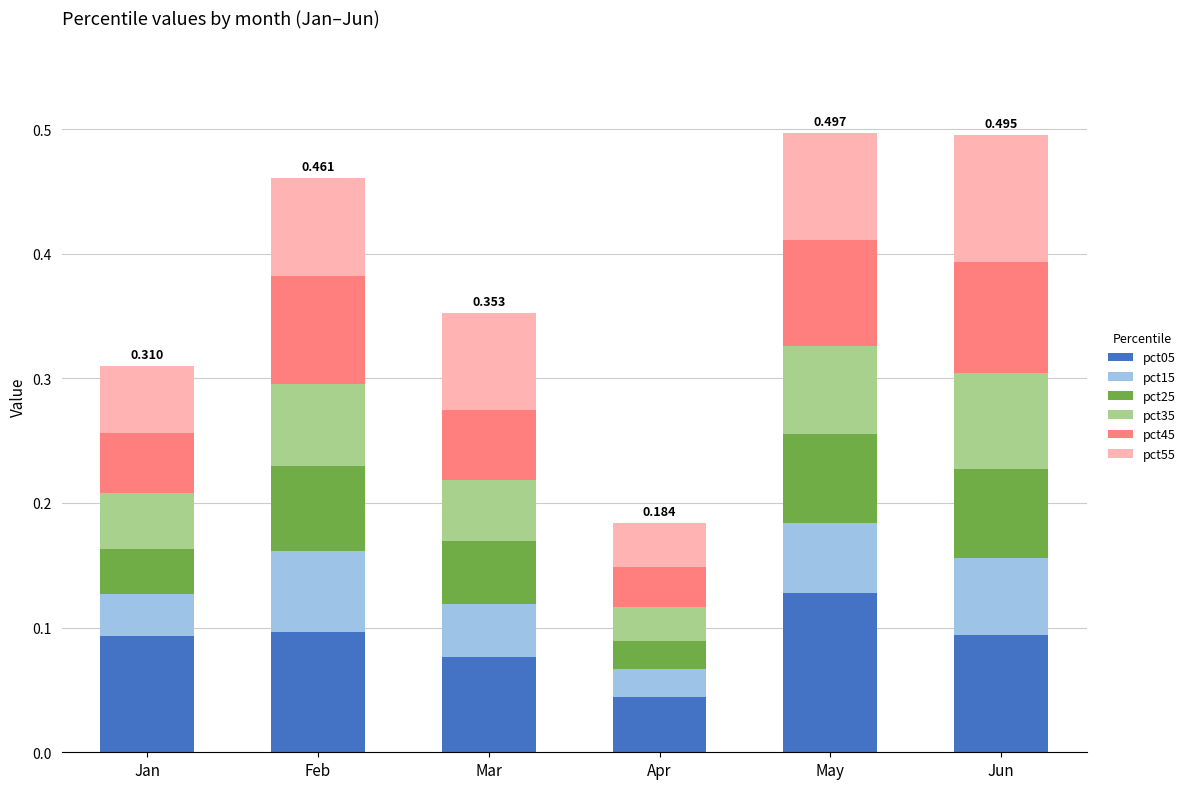

Which category has the highest value in the pct05 series?

May